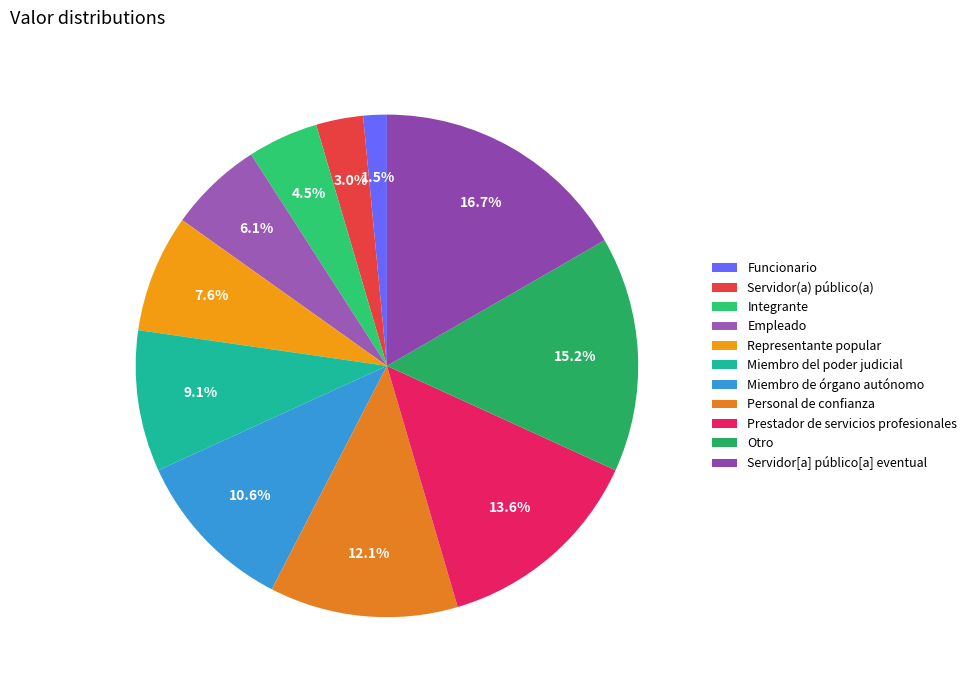

To the nearest percent, what percentage of the pie is Servidor(a) público(a)?

3%